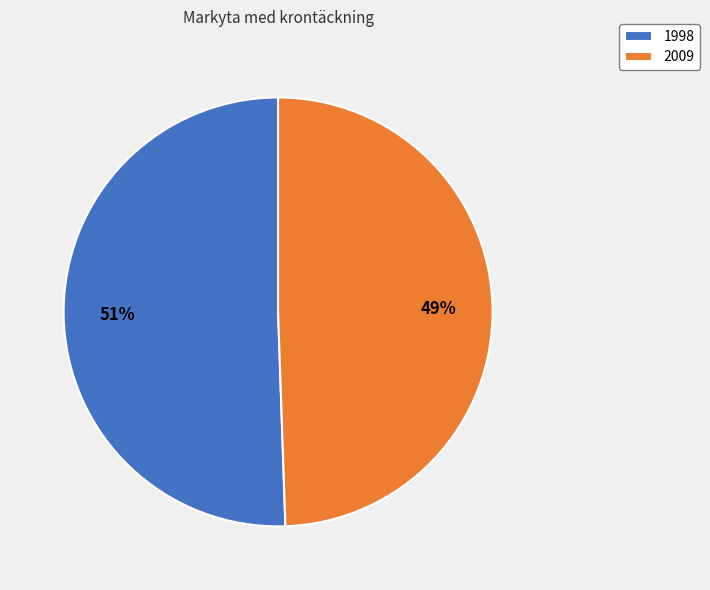

Which has a higher value, 2009 or 1998?

1998